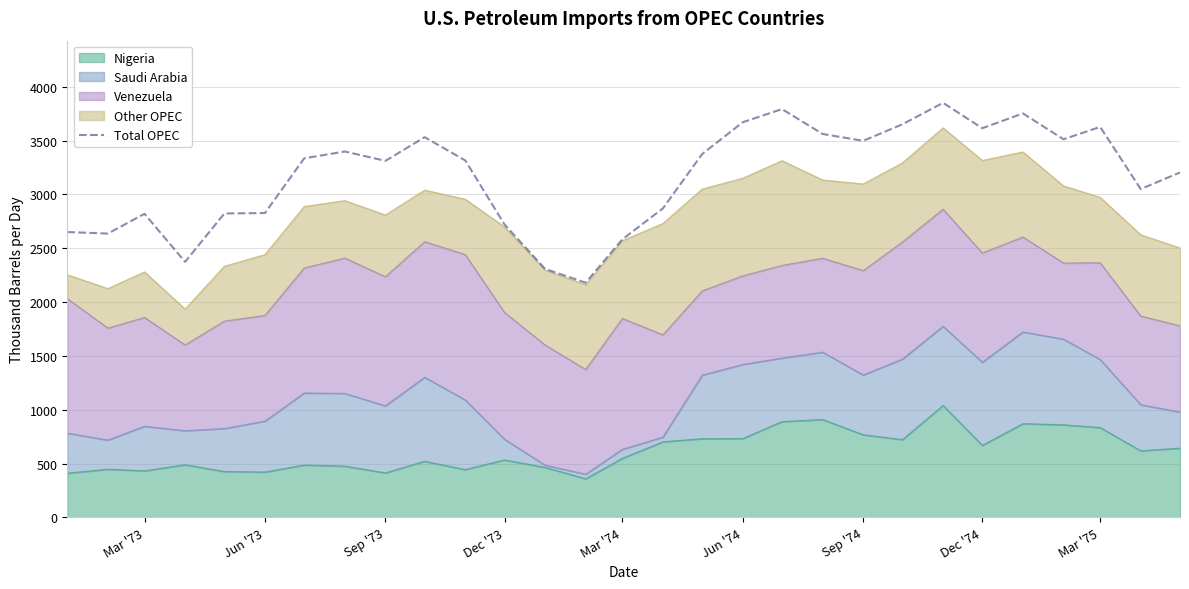

How many values are below 3315?

14